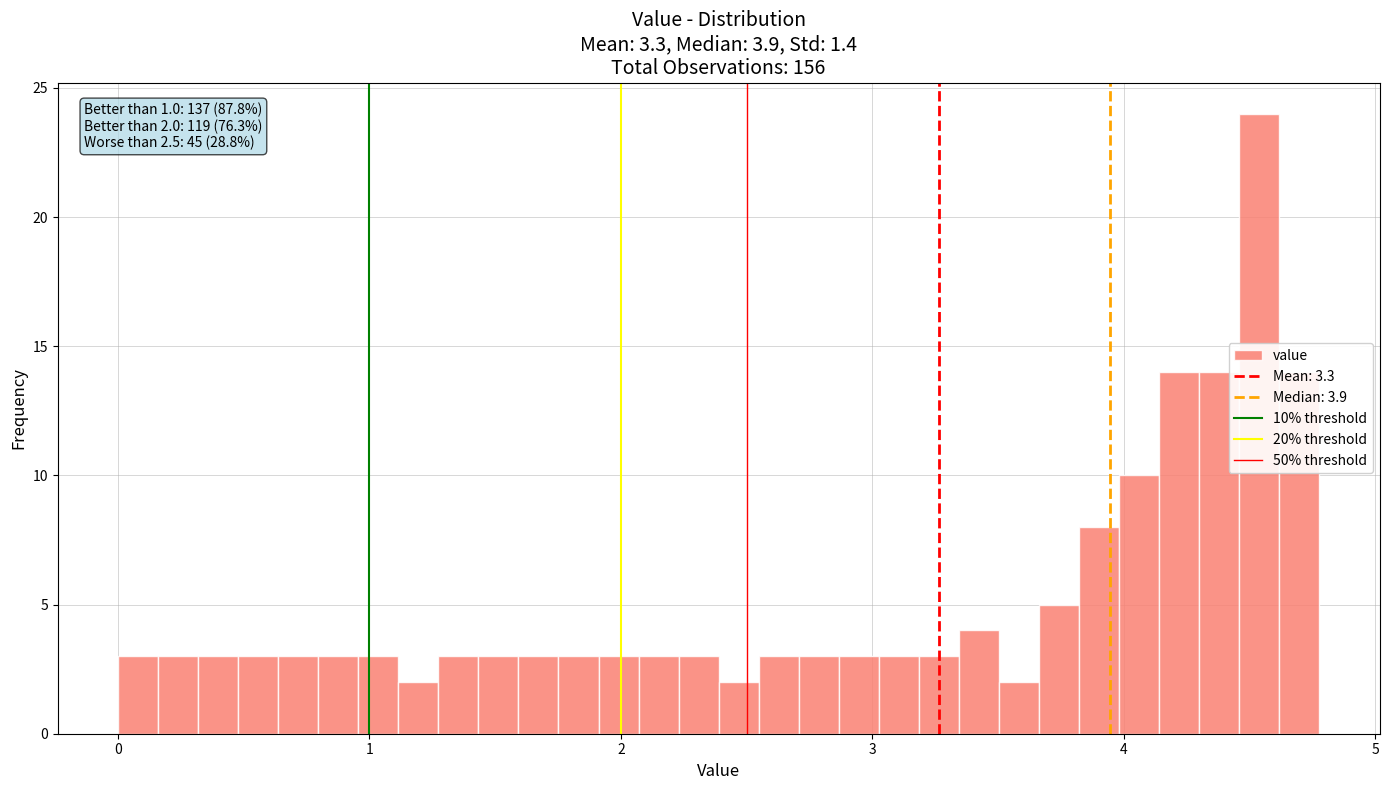

Around what value on the x-axis is the tallest bar? Give the approximate position of its centre, as read against the axis.

4.5